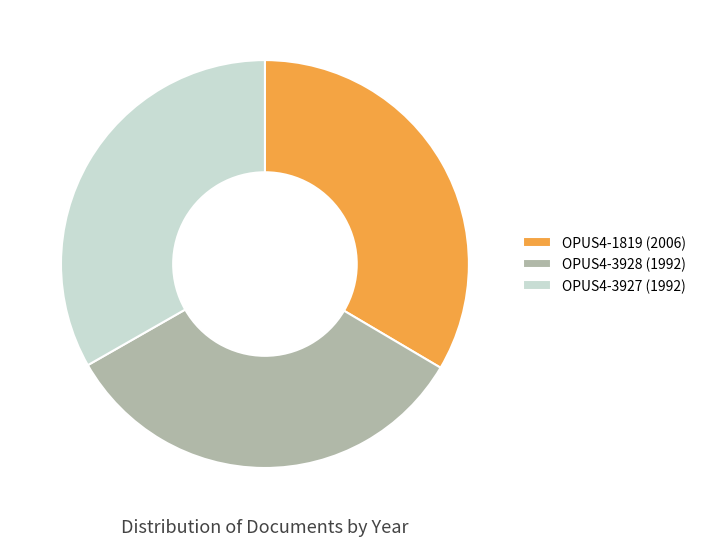

Does OPUS4-3927 (1992) represent more than half of the total?

No